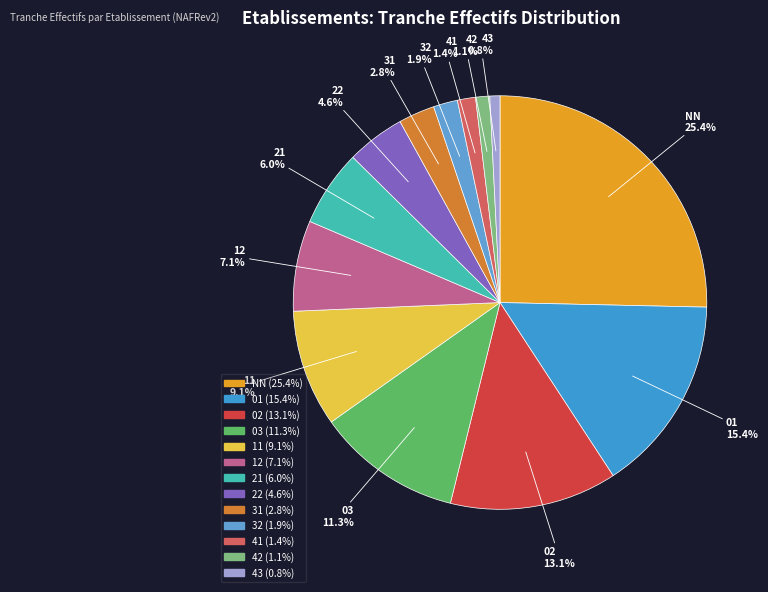

To the nearest percent, what percentage of the pie is NN?

25%